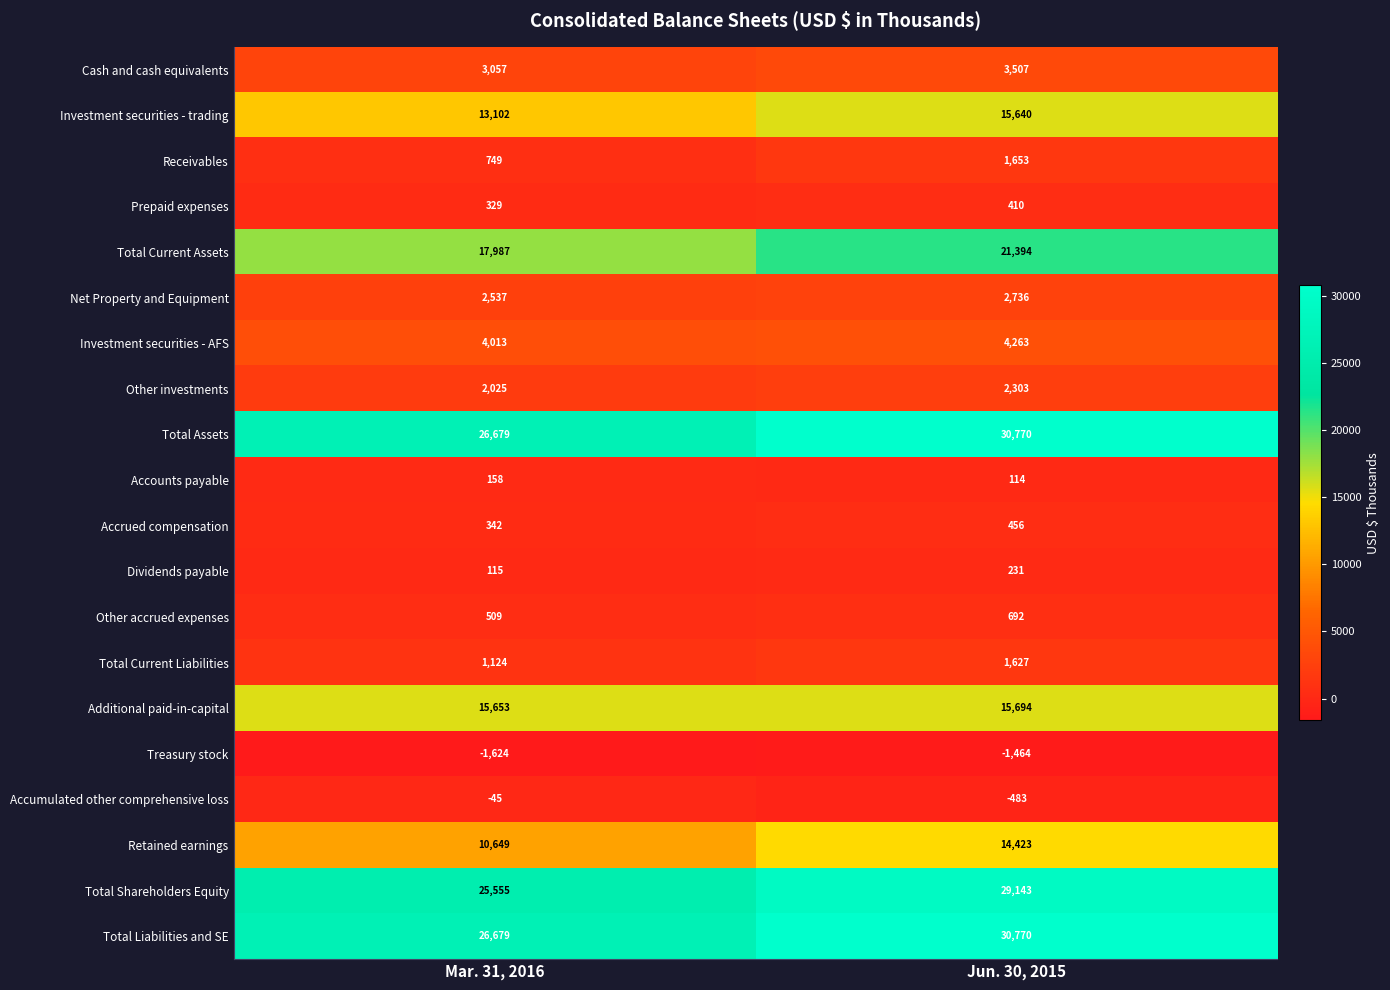

What is the sum of all Receivables values?

2402